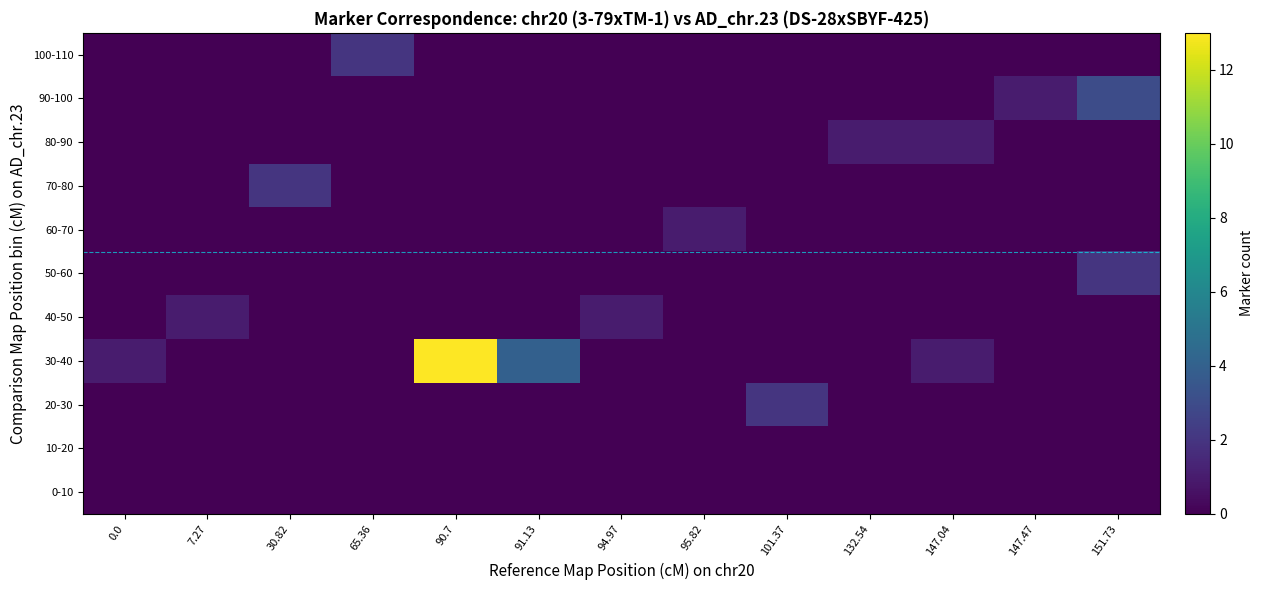

Reading left to right, list all the values displayed in this chart.

0-10: 0.0=0	7.27=0	30.82=0	65.36=0	90.7=0	91.13=0	94.97=0	95.82=0	101.37=0	132.54=0	147.04=0	147.47=0	151.73=0
10-20: 0.0=0	7.27=0	30.82=0	65.36=0	90.7=0	91.13=0	94.97=0	95.82=0	101.37=0	132.54=0	147.04=0	147.47=0	151.73=0
20-30: 0.0=0	7.27=0	30.82=0	65.36=0	90.7=0	91.13=0	94.97=0	95.82=0	101.37=2	132.54=0	147.04=0	147.47=0	151.73=0
30-40: 0.0=1	7.27=0	30.82=0	65.36=0	90.7=13	91.13=4	94.97=0	95.82=0	101.37=0	132.54=0	147.04=1	147.47=0	151.73=0
40-50: 0.0=0	7.27=1	30.82=0	65.36=0	90.7=0	91.13=0	94.97=1	95.82=0	101.37=0	132.54=0	147.04=0	147.47=0	151.73=0
50-60: 0.0=0	7.27=0	30.82=0	65.36=0	90.7=0	91.13=0	94.97=0	95.82=0	101.37=0	132.54=0	147.04=0	147.47=0	151.73=2
60-70: 0.0=0	7.27=0	30.82=0	65.36=0	90.7=0	91.13=0	94.97=0	95.82=1	101.37=0	132.54=0	147.04=0	147.47=0	151.73=0
70-80: 0.0=0	7.27=0	30.82=2	65.36=0	90.7=0	91.13=0	94.97=0	95.82=0	101.37=0	132.54=0	147.04=0	147.47=0	151.73=0
80-90: 0.0=0	7.27=0	30.82=0	65.36=0	90.7=0	91.13=0	94.97=0	95.82=0	101.37=0	132.54=1	147.04=1	147.47=0	151.73=0
90-100: 0.0=0	7.27=0	30.82=0	65.36=0	90.7=0	91.13=0	94.97=0	95.82=0	101.37=0	132.54=0	147.04=0	147.47=1	151.73=3
100-110: 0.0=0	7.27=0	30.82=0	65.36=2	90.7=0	91.13=0	94.97=0	95.82=0	101.37=0	132.54=0	147.04=0	147.47=0	151.73=0